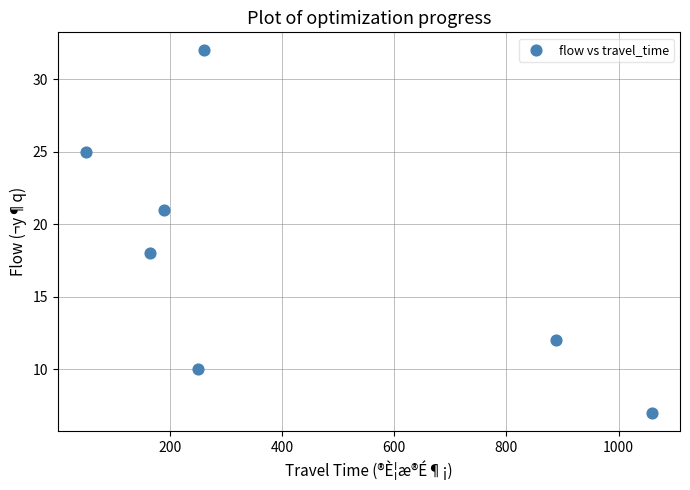

What Y value in the scatter plot is closest to 19?

18